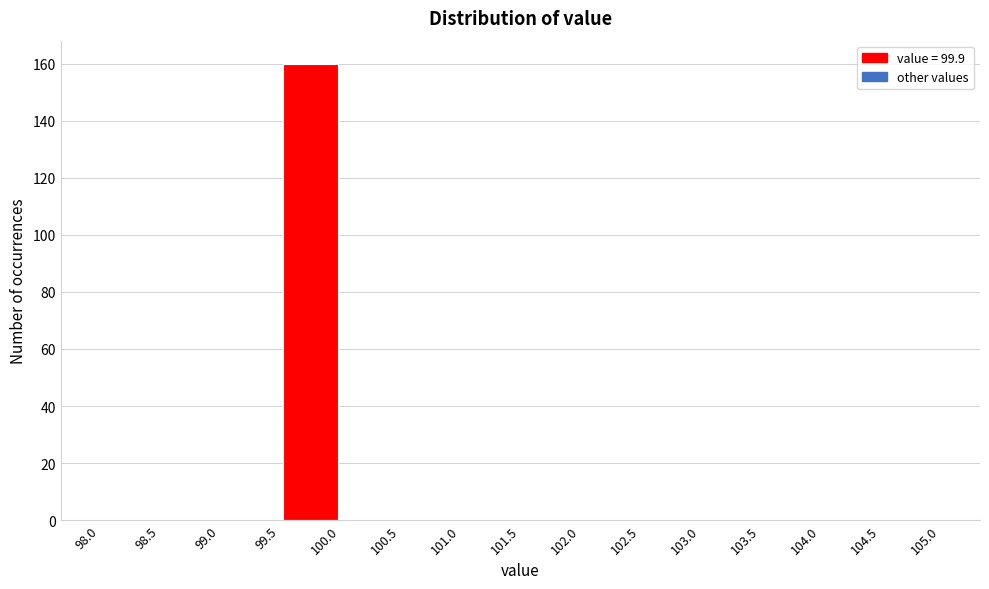

Reading left to right, list every bar in this chart as the range it spans on the x-axis followed by its height. The values are not printed on the chart, so give them approximately, as read against the axis.

98.0 to 98.5: 0
98.5 to 99.0: 0
99.0 to 99.5: 0
99.5 to 100.0: 160
100.0 to 100.5: 0
100.5 to 101.0: 0
101.0 to 101.5: 0
101.5 to 102.0: 0
102.0 to 102.5: 0
102.5 to 103.0: 0
103.0 to 103.5: 0
103.5 to 104.0: 0
104.0 to 104.5: 0
104.5 to 105.0: 0